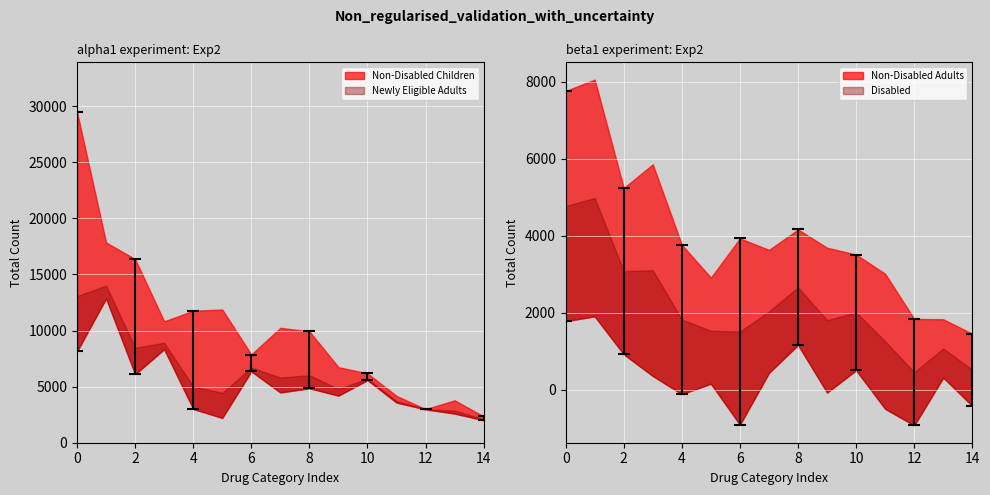

What are all the series names shown in the legend?

Non-Disabled Children, Newly Eligible Adults, Non-Disabled Adults, Disabled